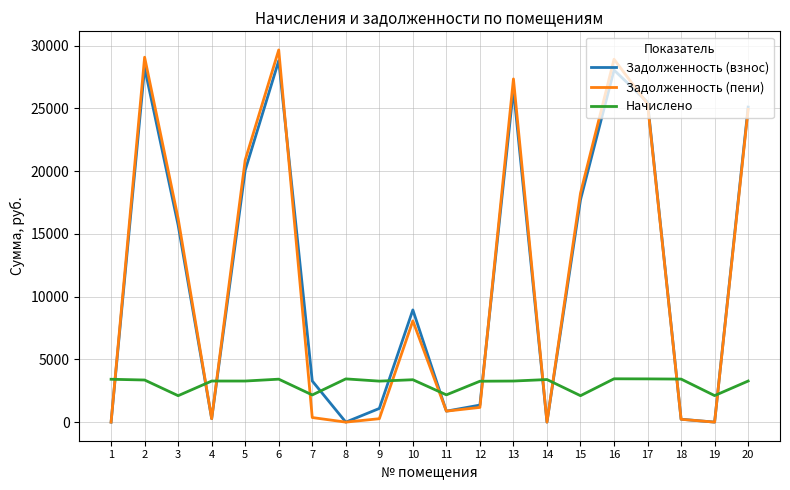

What is the difference between the Задолженность (взнос) values at 1 and 16?

28053.9